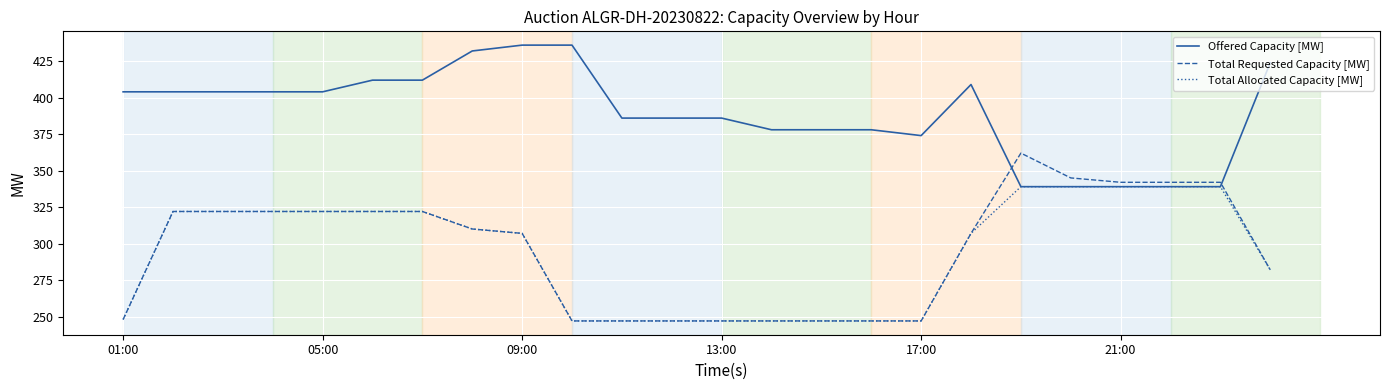

Which series has the largest total across all categories?

Offered Capacity [MW]